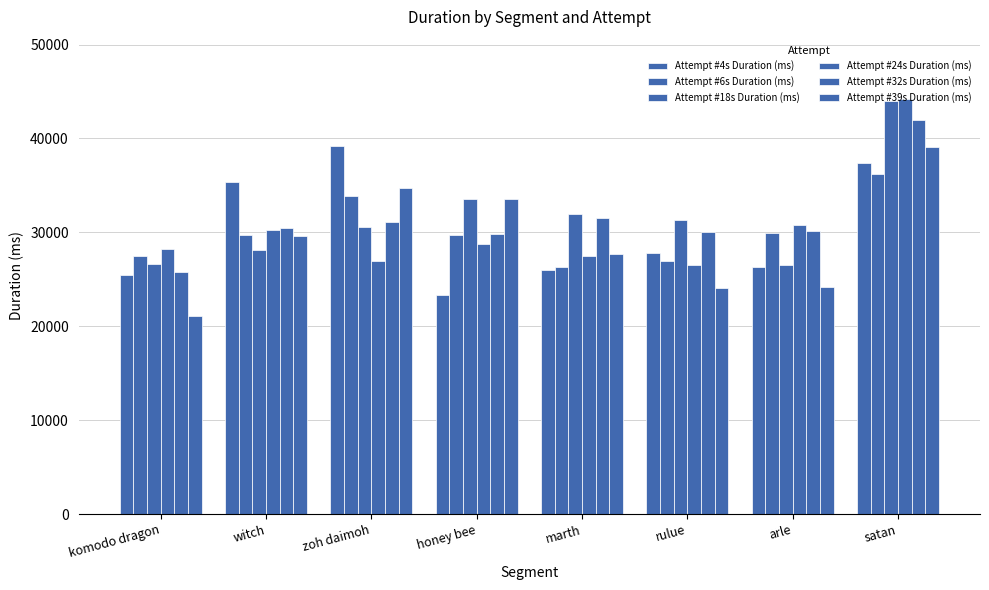

How many bars are there in total?

48